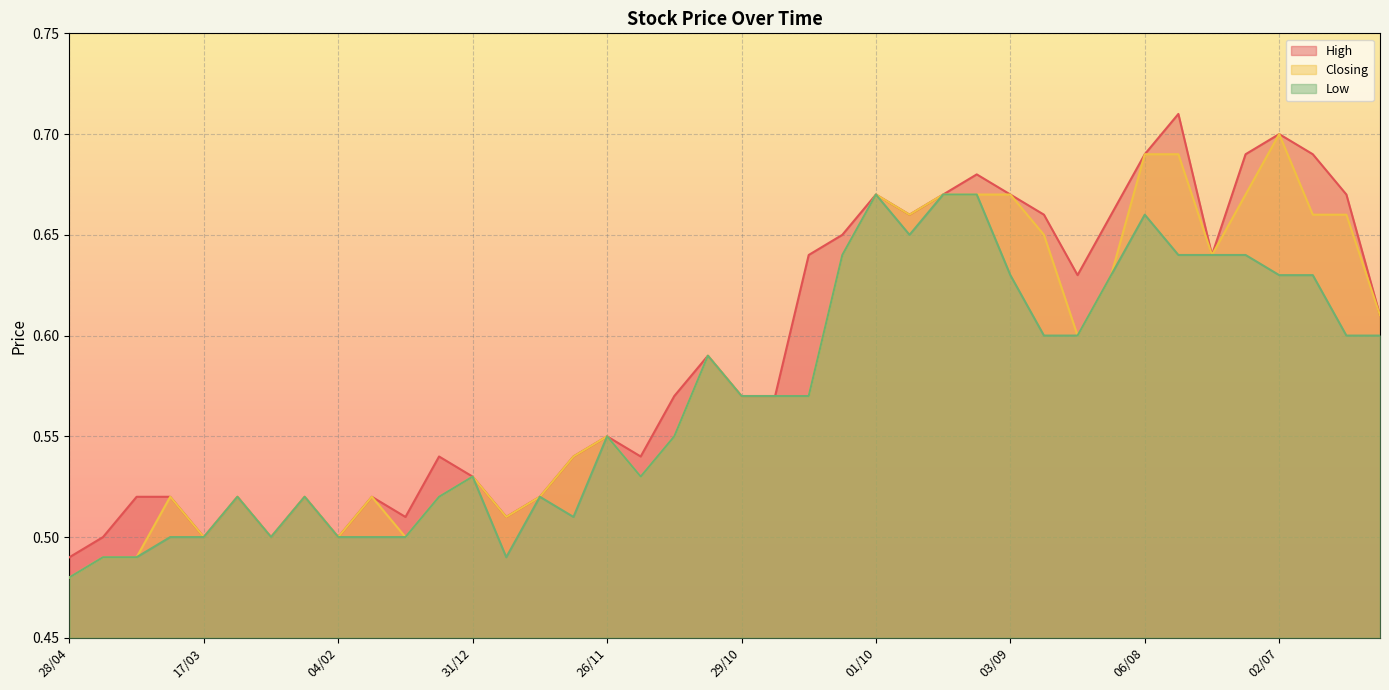

Which has a higher value, 18/06 or 20/08?

18/06